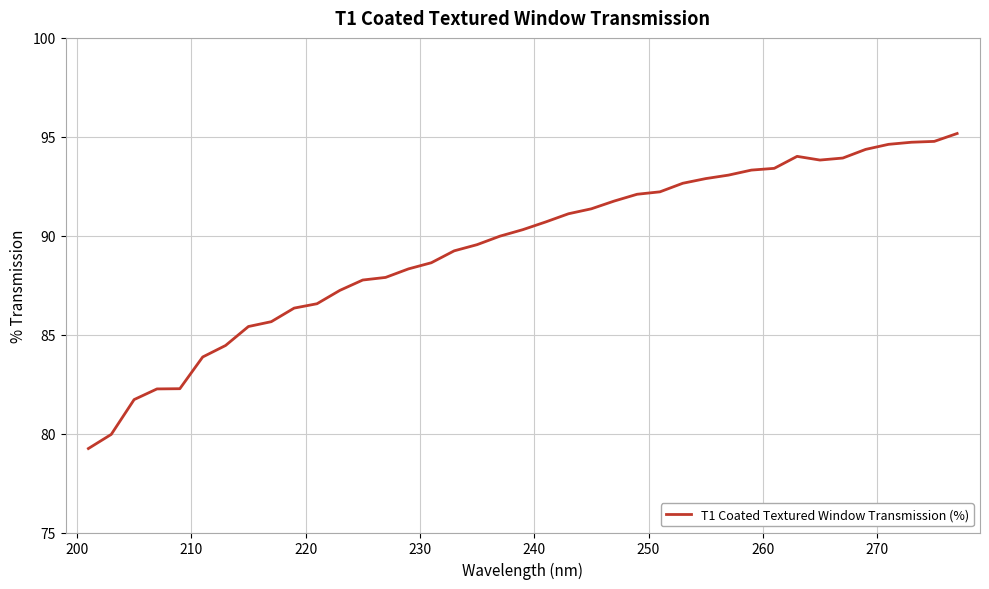

What is the difference between the maximum and minimum values?

15.9